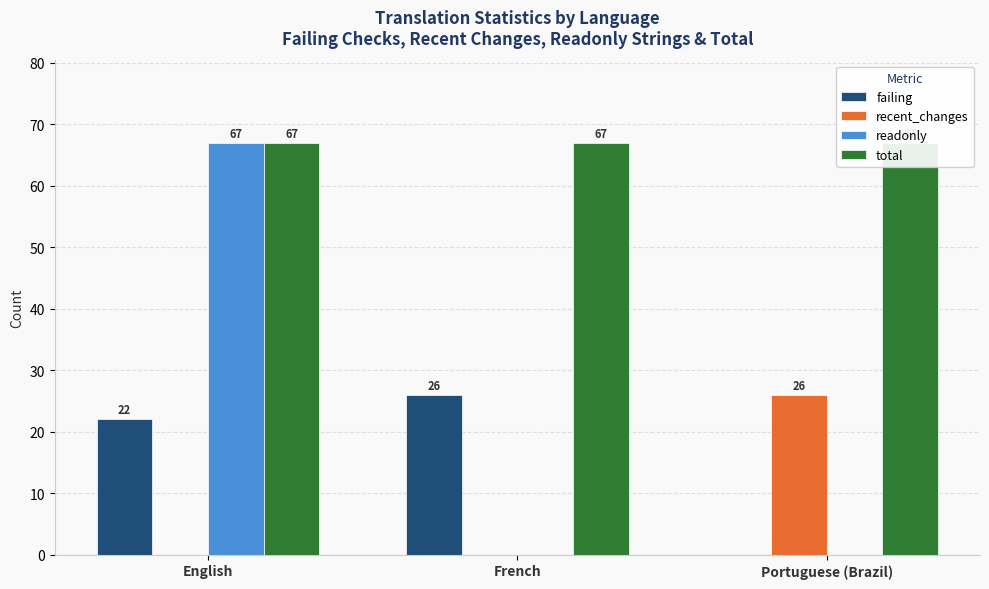

What is the difference between the recent_changes values at English and Portuguese (Brazil)?

26